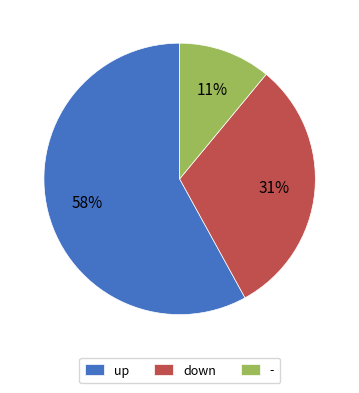

How many segments does this pie chart have?

3